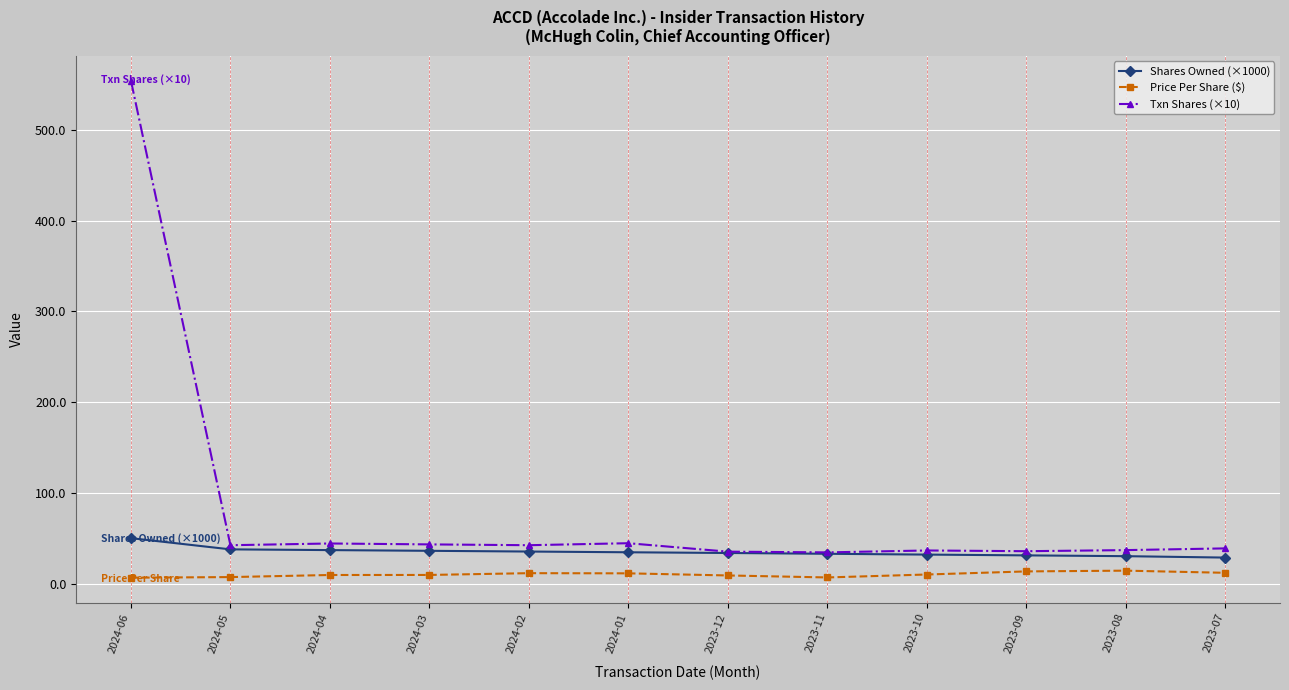

True or false: Shares Owned (×1000) and Price Per Share ($) cross at least once.

False